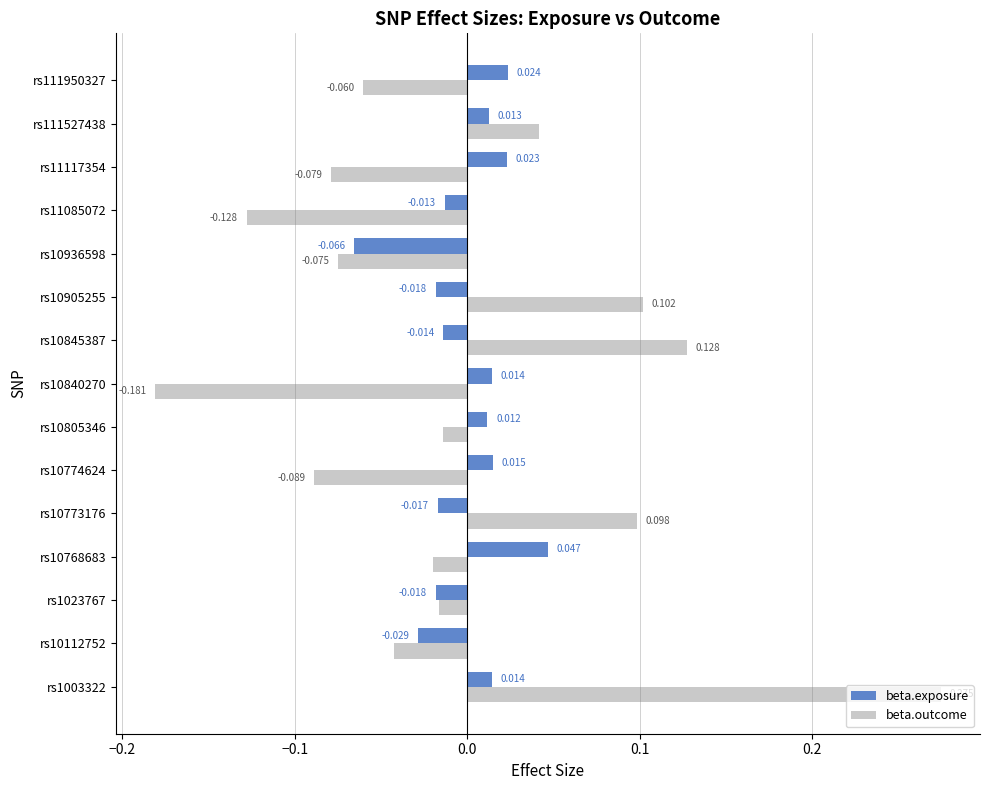

Is the value of beta.outcome at rs111950327 greater than the value of beta.exposure at rs10840270?

No